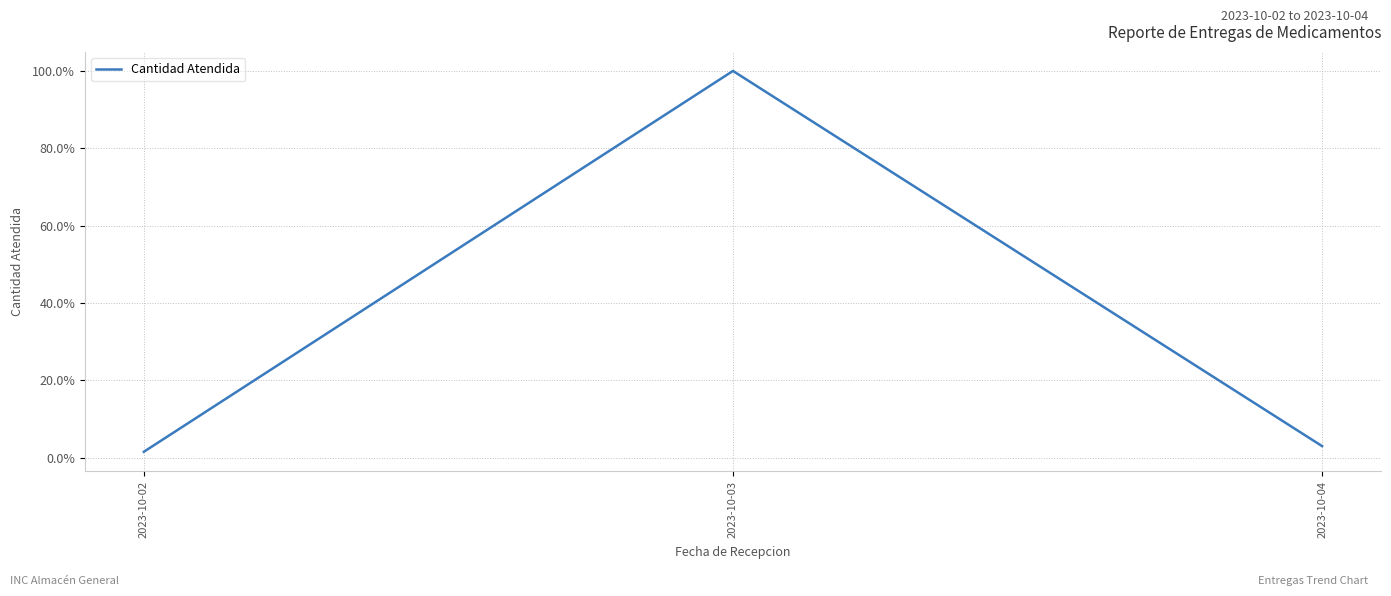

What is the sum of all values?

104.6